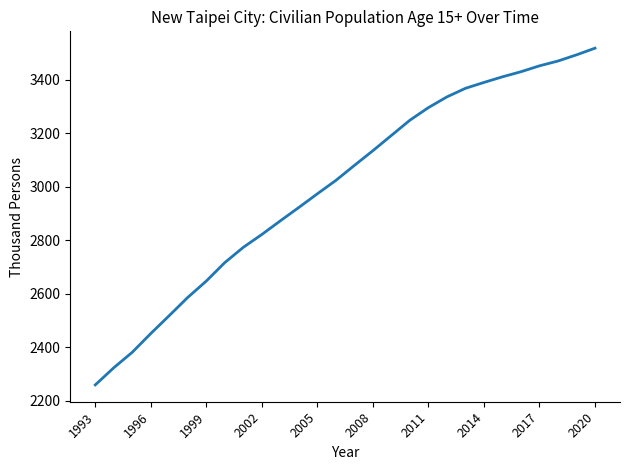

What is the smallest value displayed?

2260